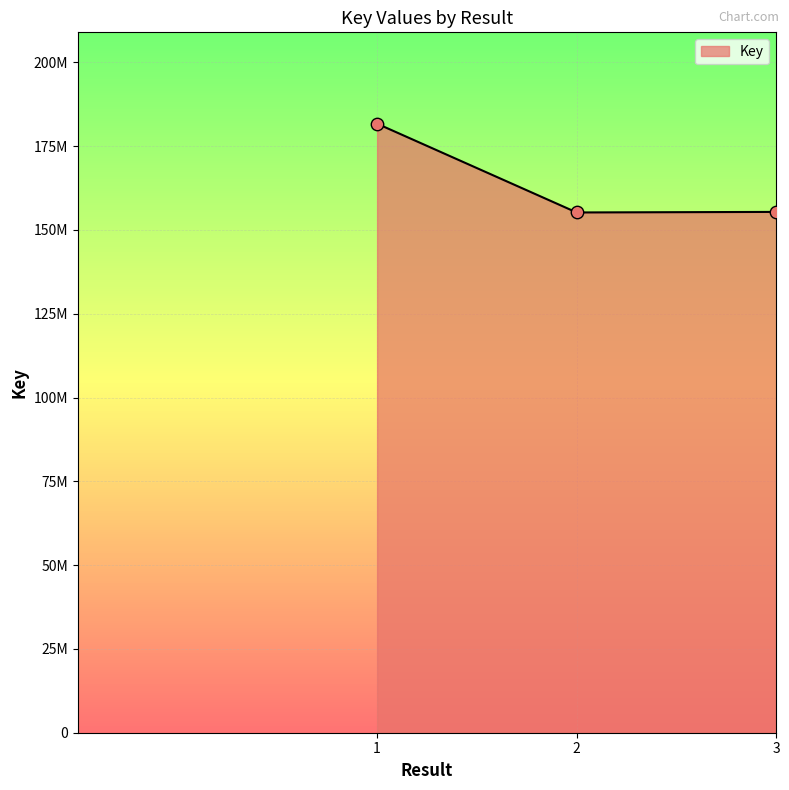

Which has a higher value, 3 or 1?

1